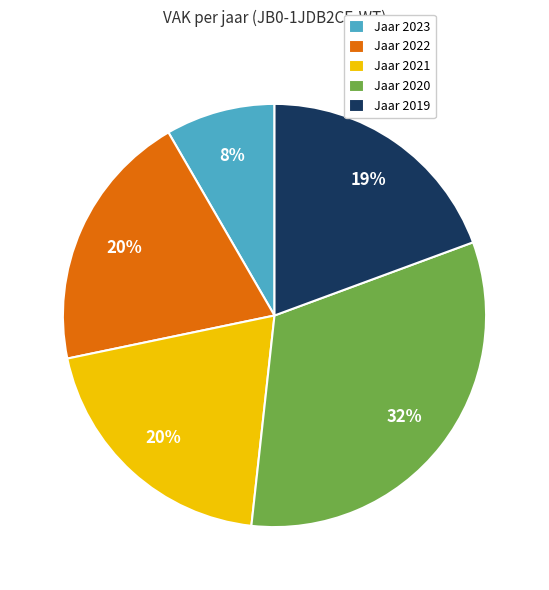

What percentage is the Jaar 2023 slice, to the nearest percent?

8%